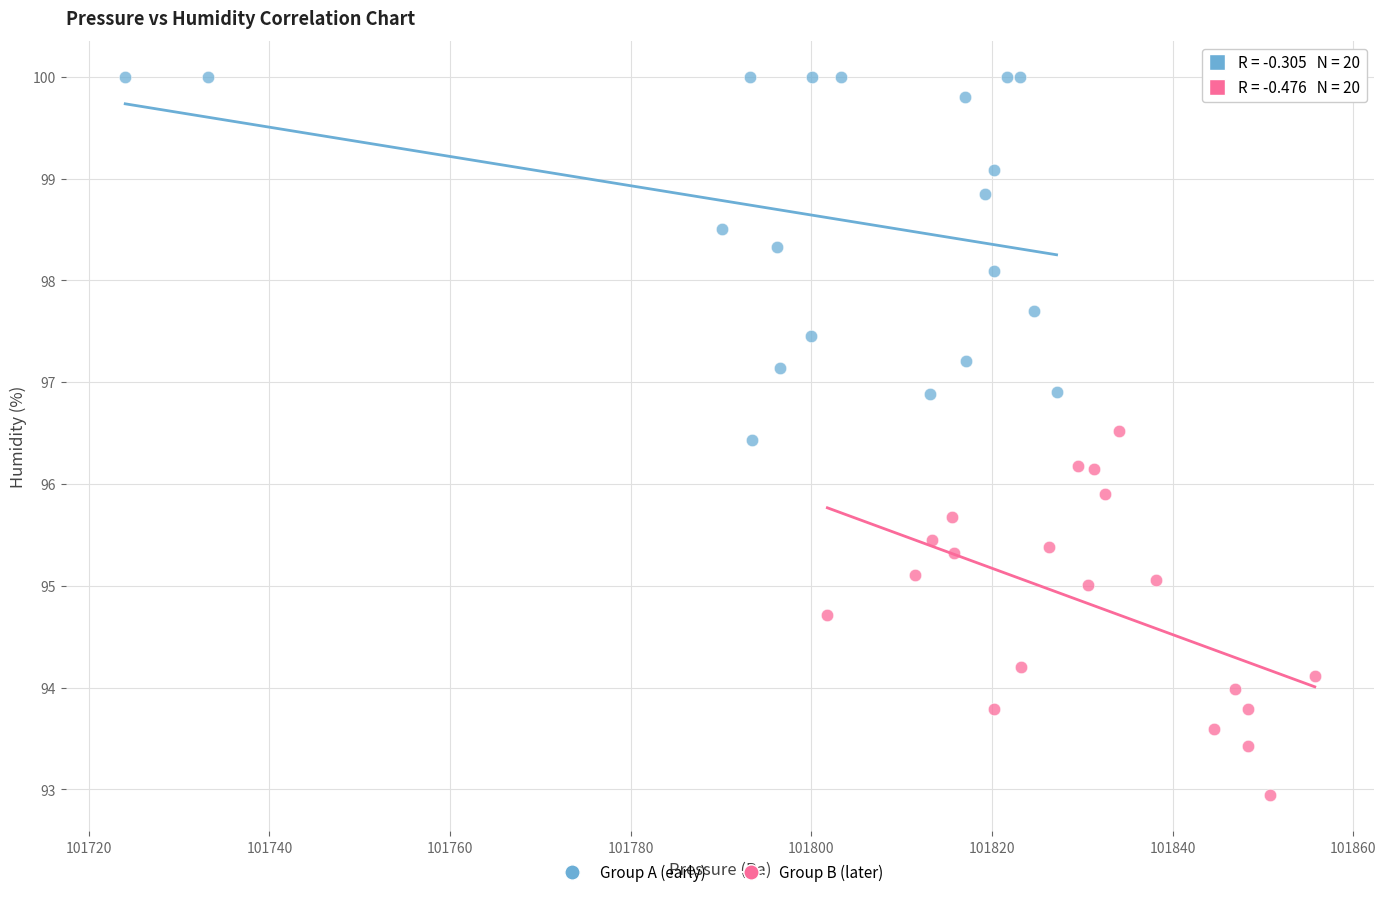

Which series reaches the minimum Y coordinate?

Group B (later)